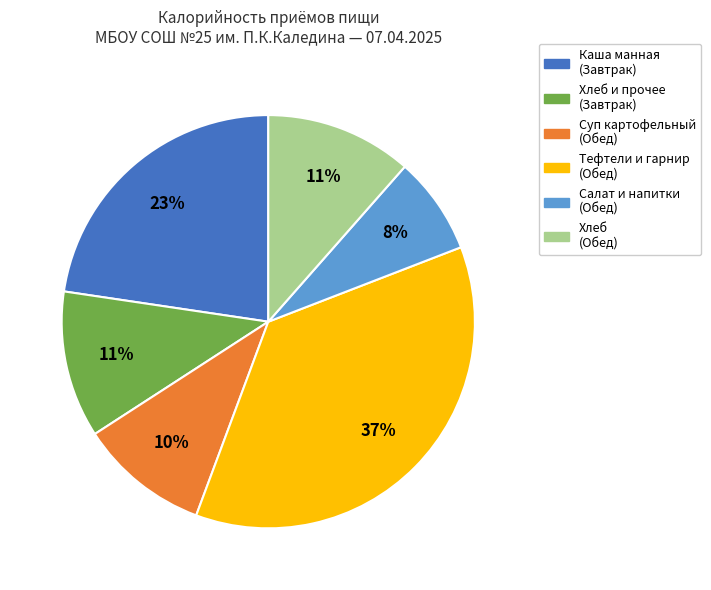

To the nearest percent, what is the difference between the largest and smallest slice percentages?

29%